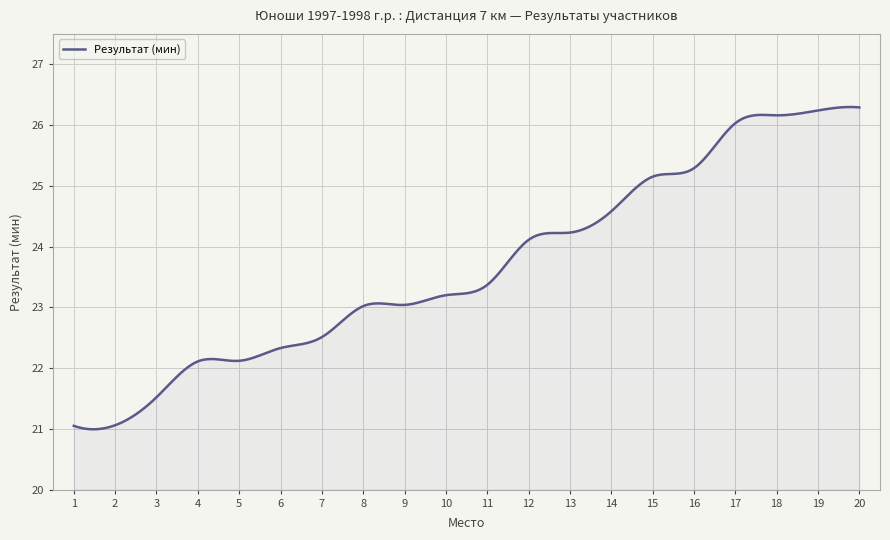

What is the difference between the maximum and minimum values?

5.3